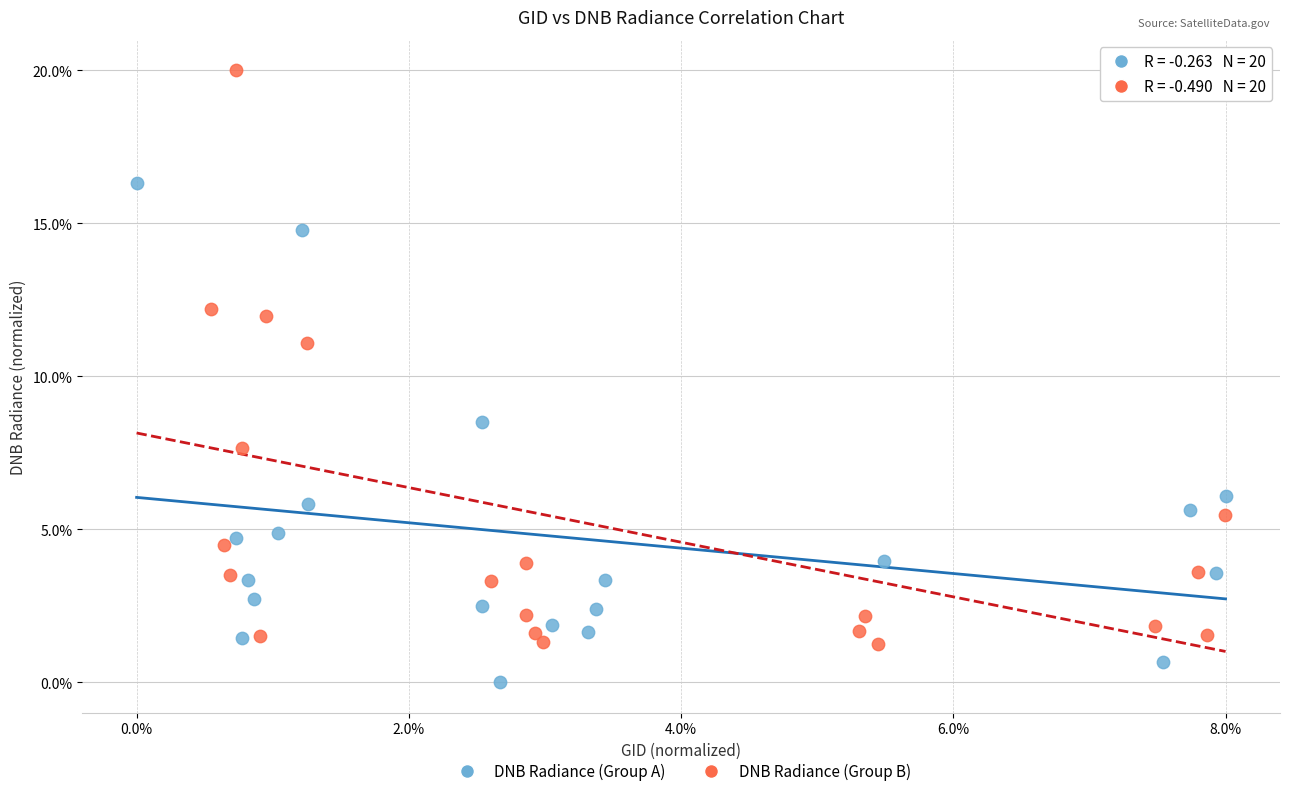

Which series contains the highest Y value?

DNB Radiance (Group B)